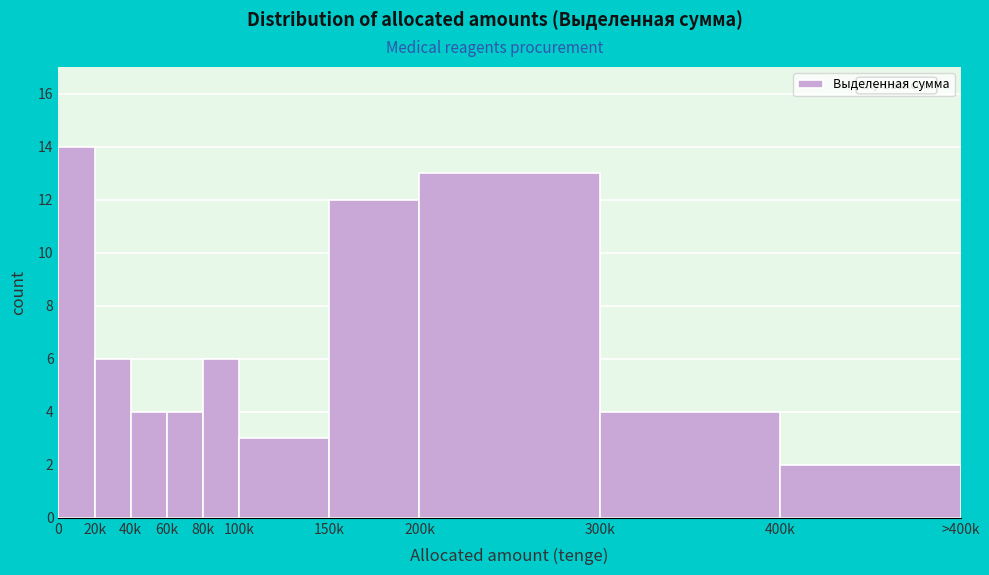

Reading left to right, transcribe all the data shown in this chart.

14	6	4	4	6	3	12	13	4	2